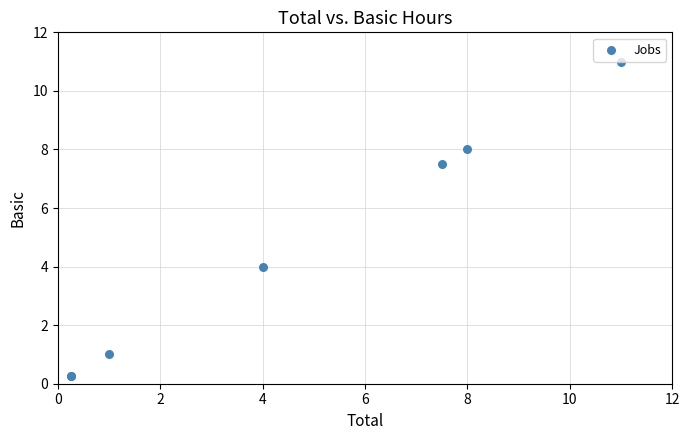

What Y value in the scatter plot is closest to 5?

4.0